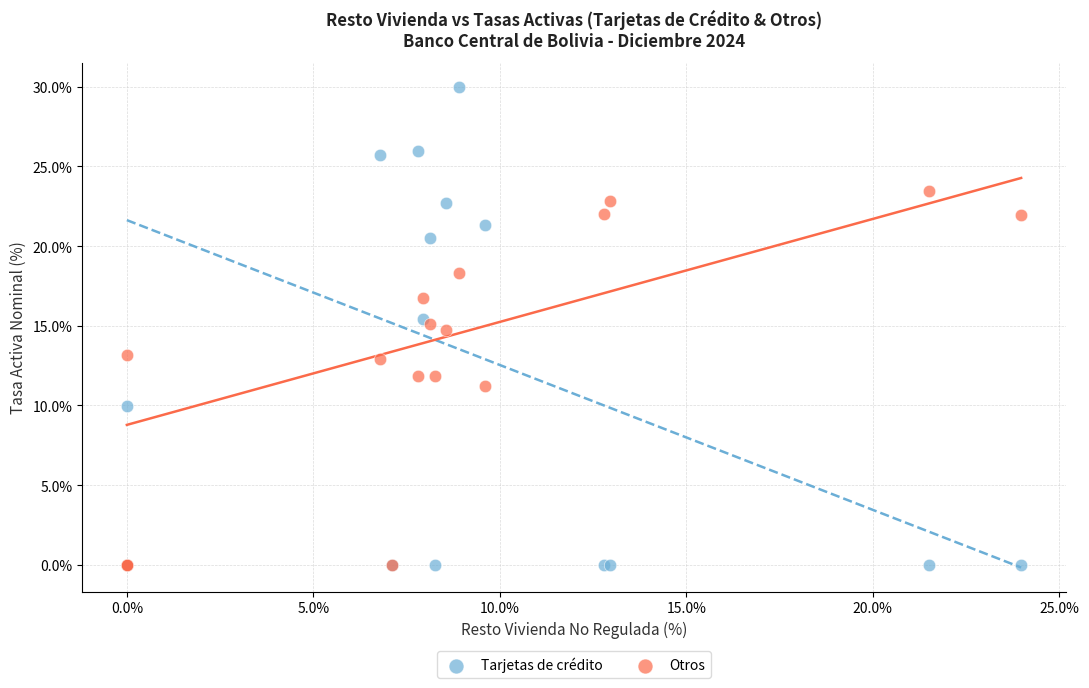

Which series contains the highest Y value?

Tarjetas de crédito